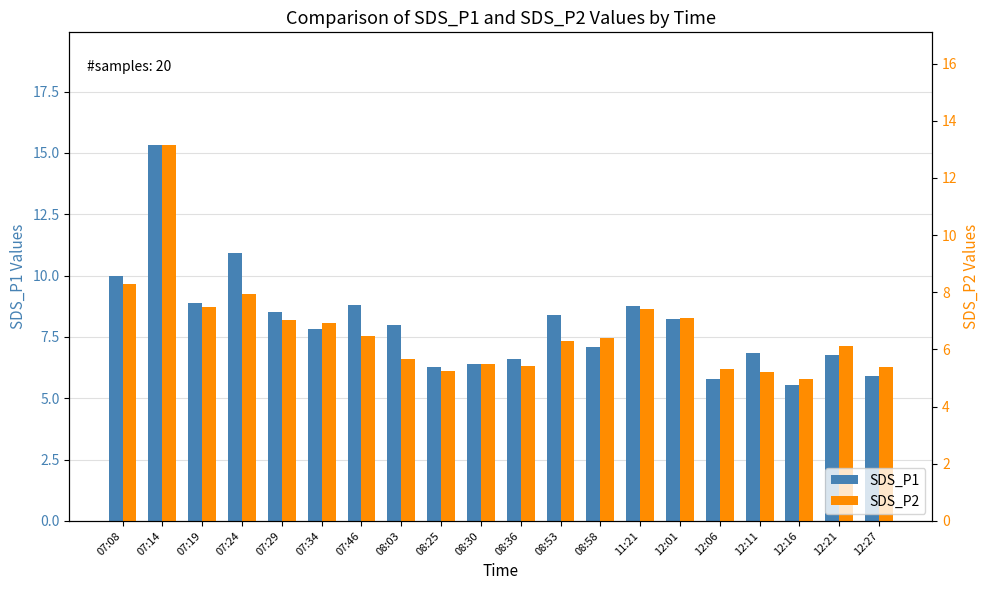

What is the label of the 11th bar from the right?

08:30